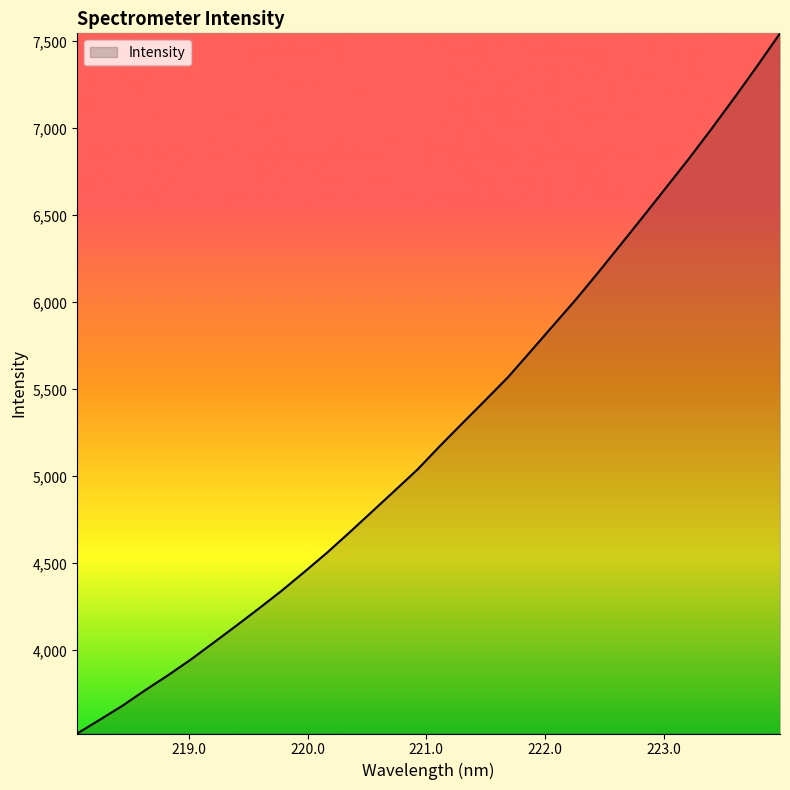

Count the number of values greater than 5175.

16